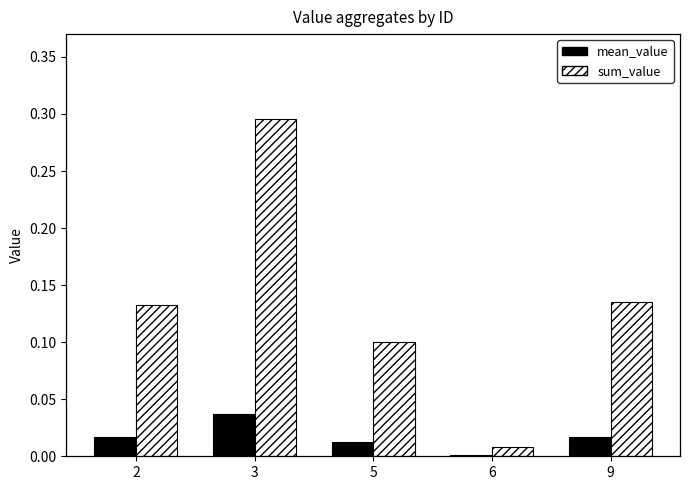

Which series has the largest total across all categories?

sum_value